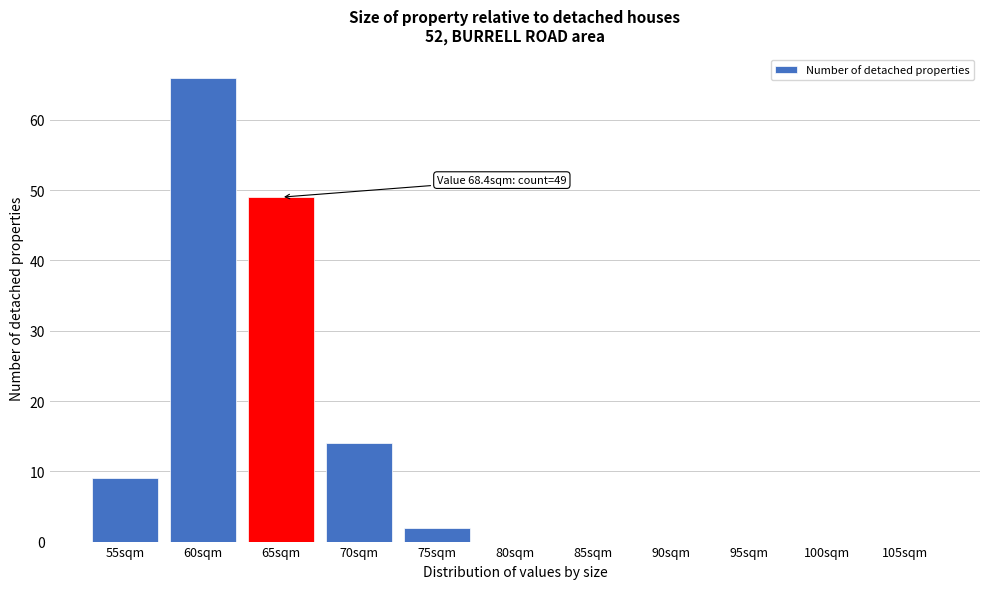

Reading left to right, list all the values displayed in this chart.

55sqm=9	60sqm=66	65sqm=49	70sqm=14	75sqm=2	80sqm=0	85sqm=0	90sqm=0	95sqm=0	100sqm=0	105sqm=0